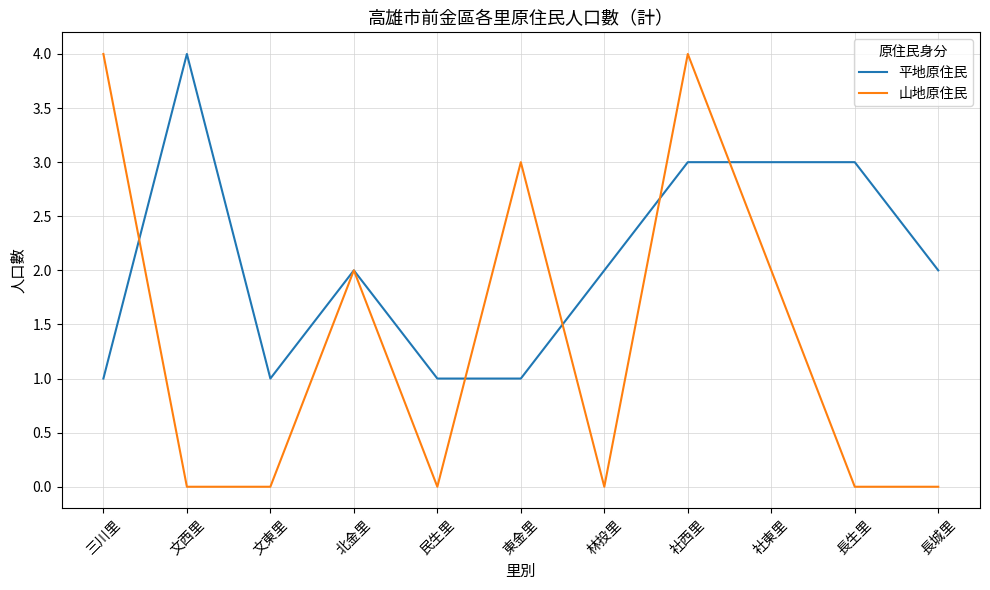

How many series are shown in this chart?

2